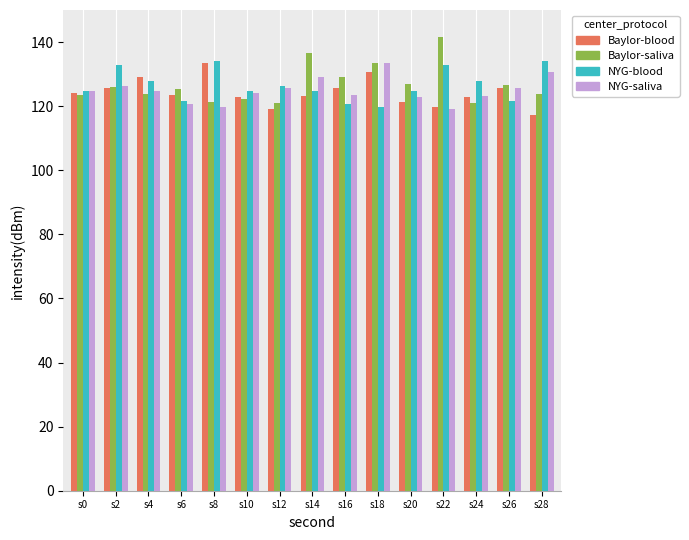

Which series has the widest spread of values?

Baylor-saliva